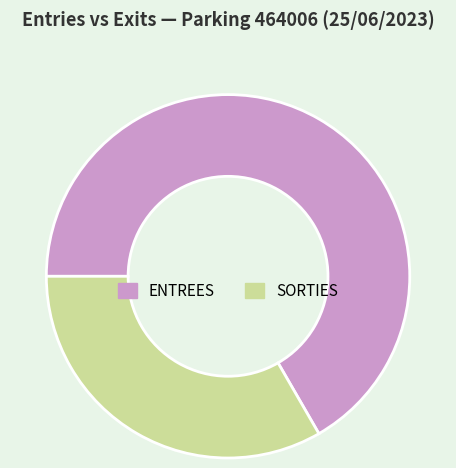

Is it true that SORTIES is 19% of the pie?

False